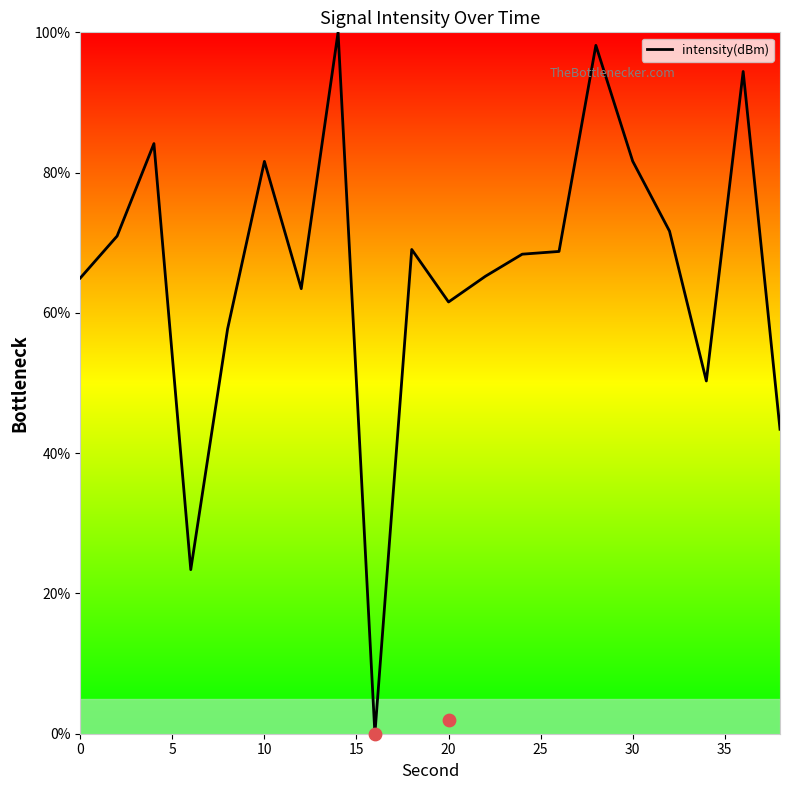

The intensity(dBm) series shows 65.0 at 0. True or false?

True